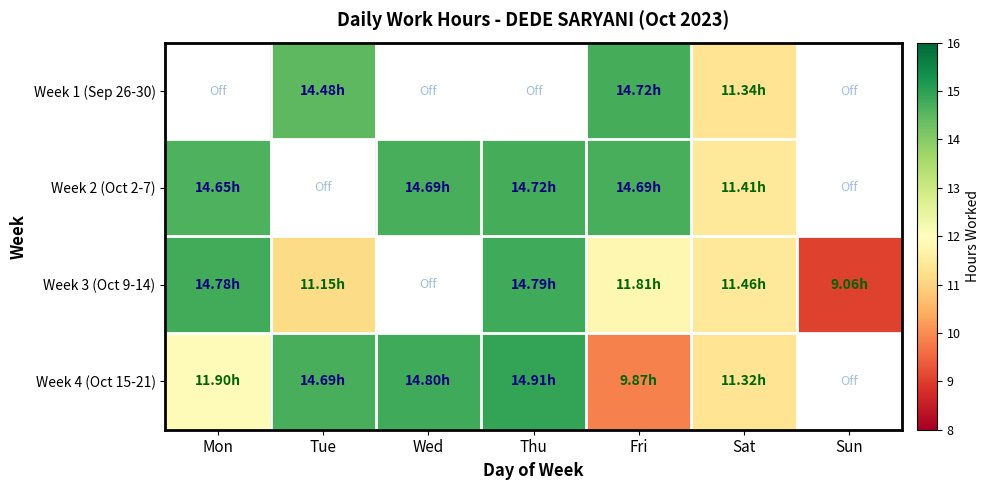

Which has a higher value, Tue or Thu?

Tue